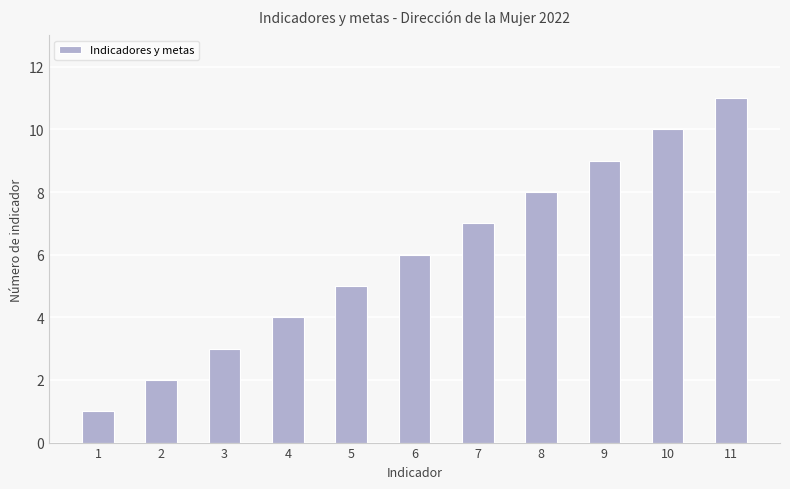

Reading left to right, extract all data points from this chart.

1	2	3	4	5	6	7	8	9	10	11